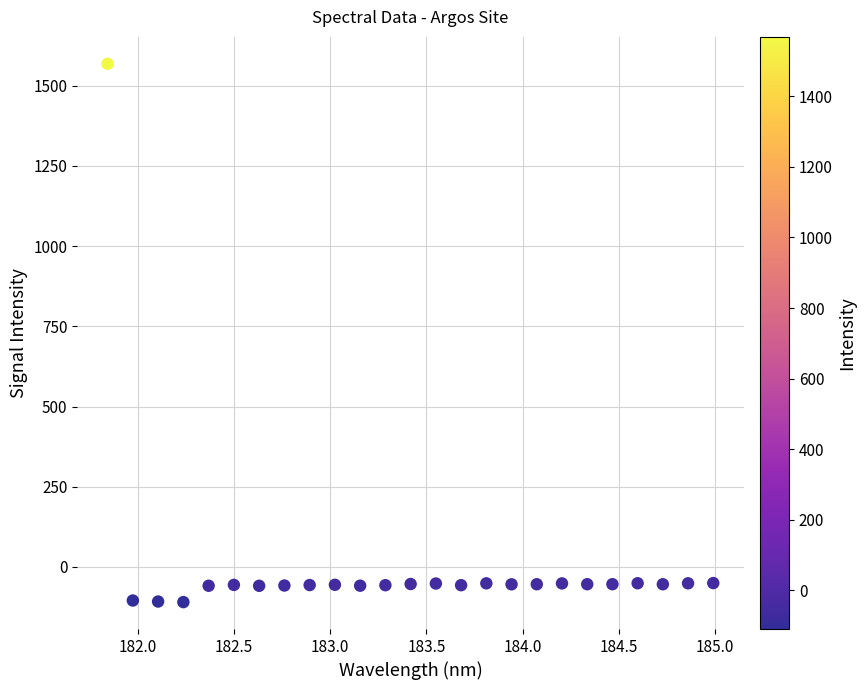

What is the range of X values (max minus min)?

3.1